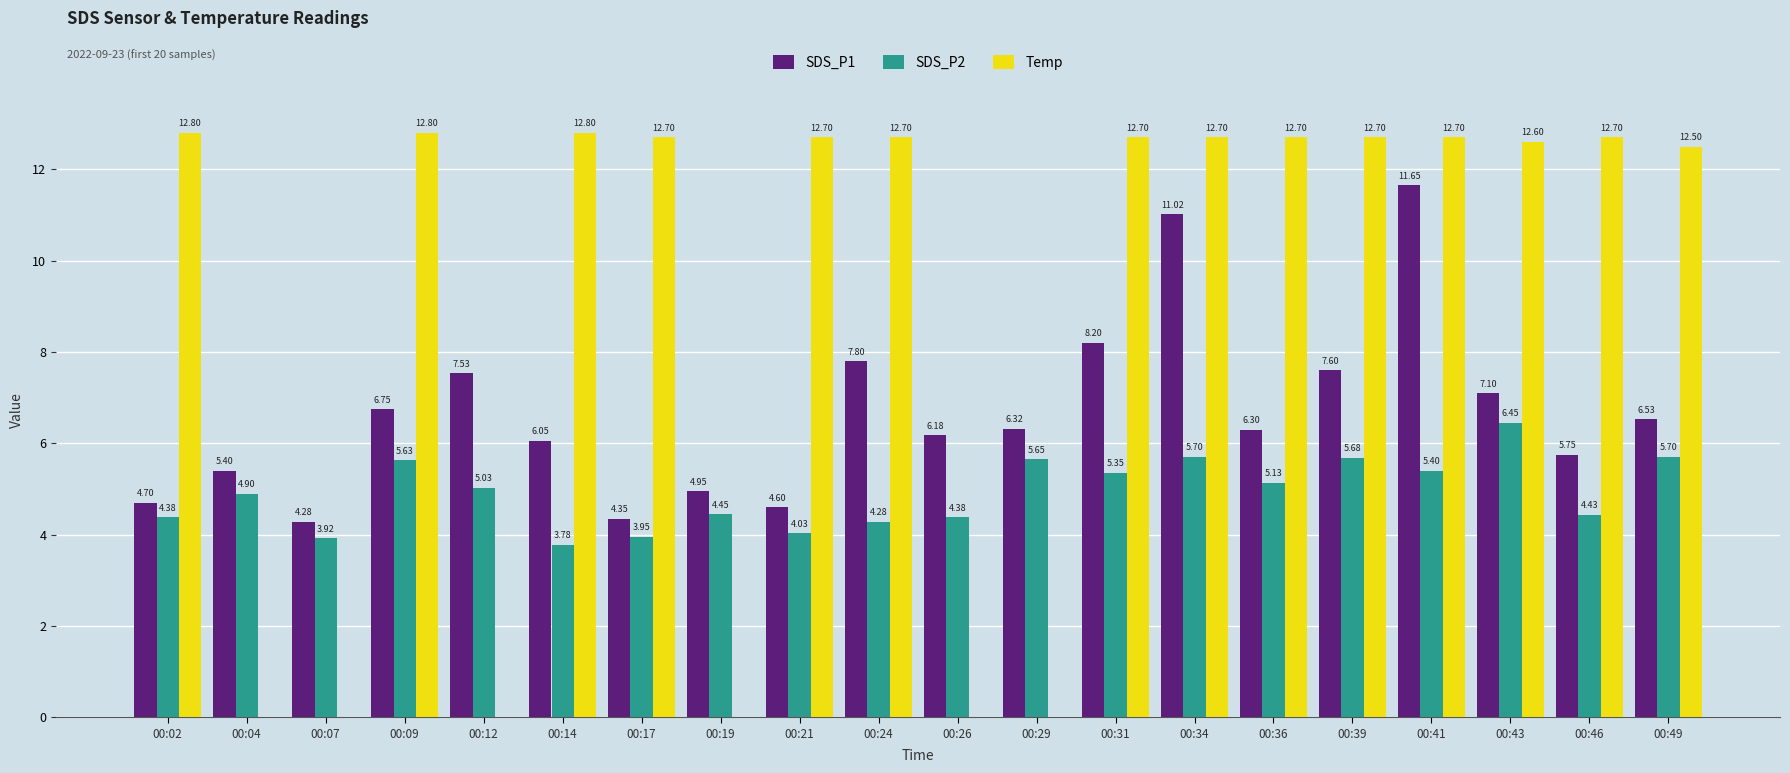

Where is SDS_P2 nearest to the value 5?

00:12